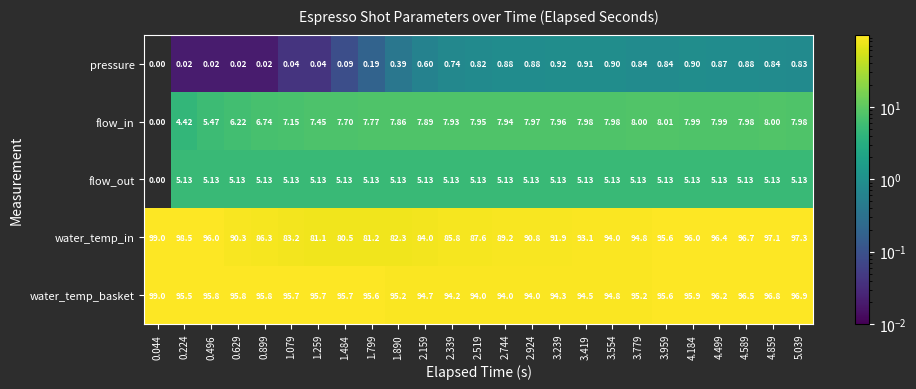

At 2.744, list the series in order from smallest to largest.

pressure, flow_out, flow_in, water_temp_in, water_temp_basket